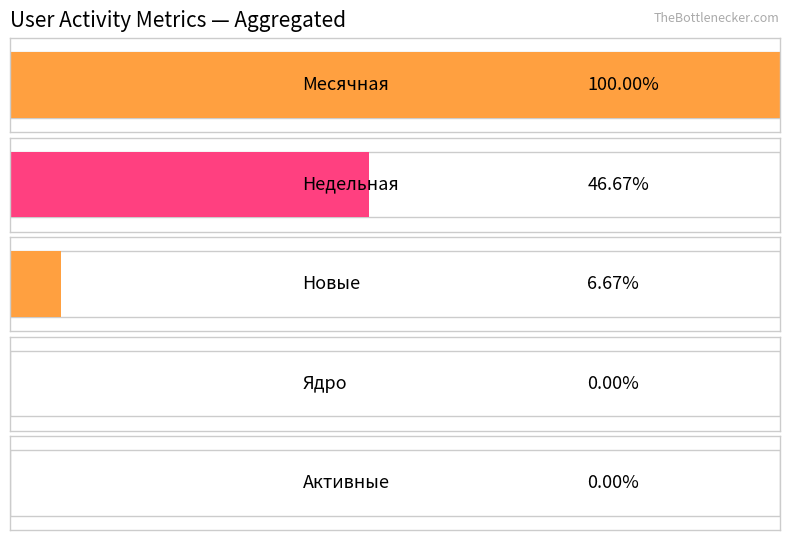

What is the average value of the Месячная series?

1